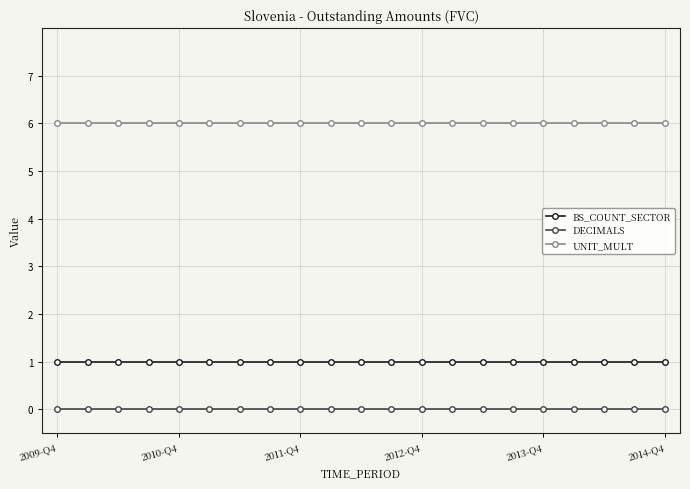

Rank the series by their maximum value, from highest to lowest.

UNIT_MULT, BS_COUNT_SECTOR, DECIMALS